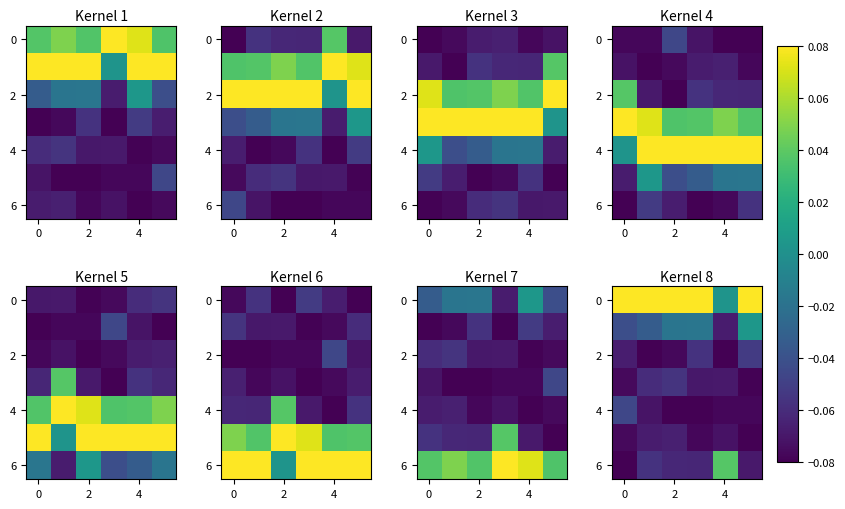

At which category is the sum across all series the highest?

5